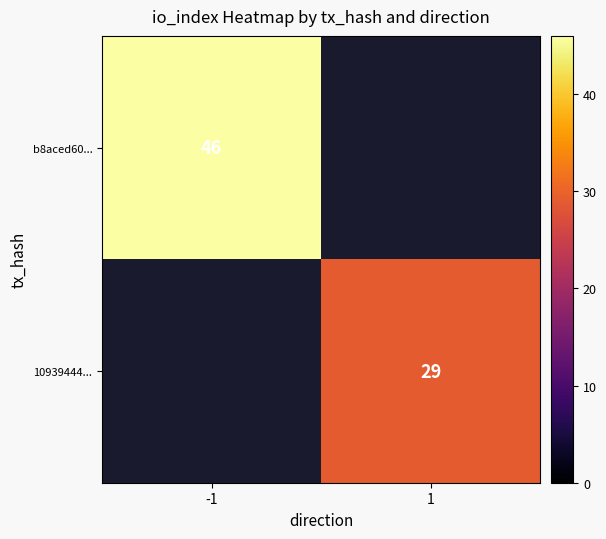

The value of 10939444... at 1 is 50.1. True or false?

False